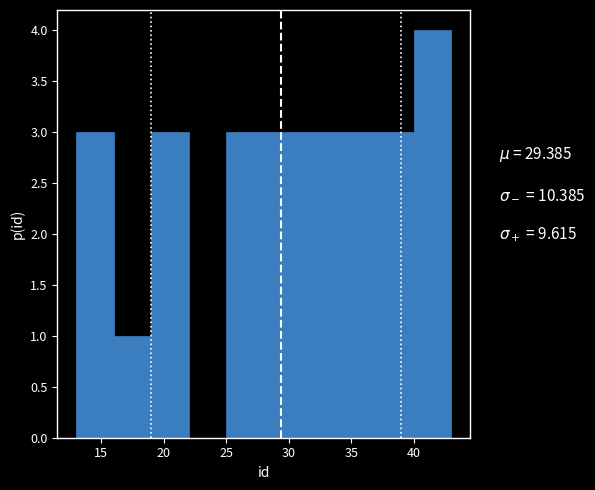

Reading left to right, list every bar in this chart as the range it spans on the x-axis followed by its height. The values are not printed on the chart, so give them approximately, as read against the axis.

13 to 16: 3
16 to 19: 1
19 to 22: 3
22 to 25: 0
25 to 28: 3
28 to 31: 3
31 to 34: 3
34 to 37: 3
37 to 40: 3
40 to 43: 4